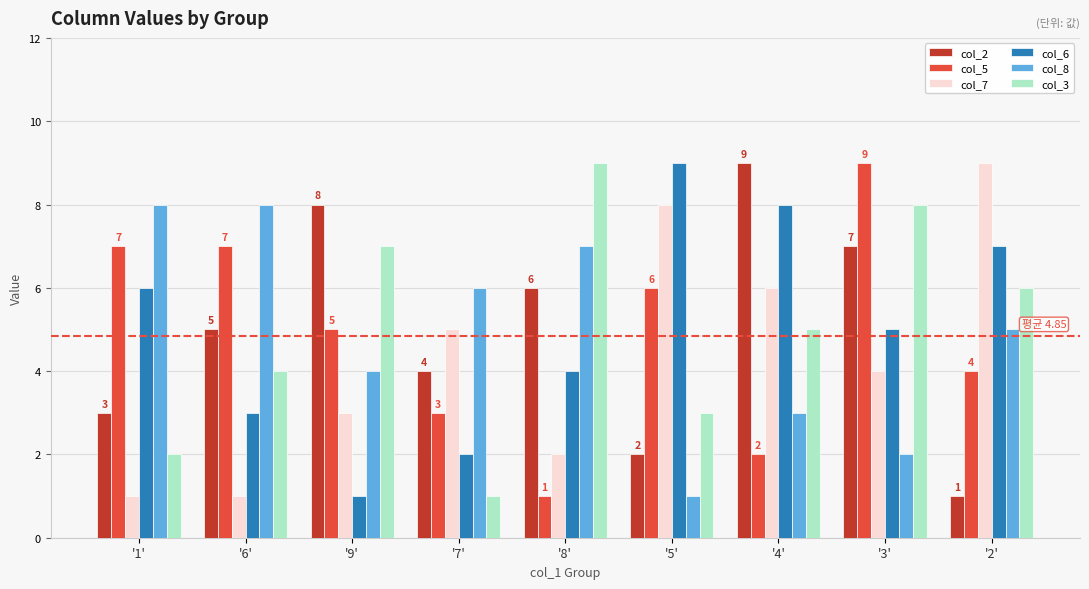

Rank the categories by col_3 value from lowest to highest.

'7', '1', '5', '6', '4', '2', '9', '3', '8'